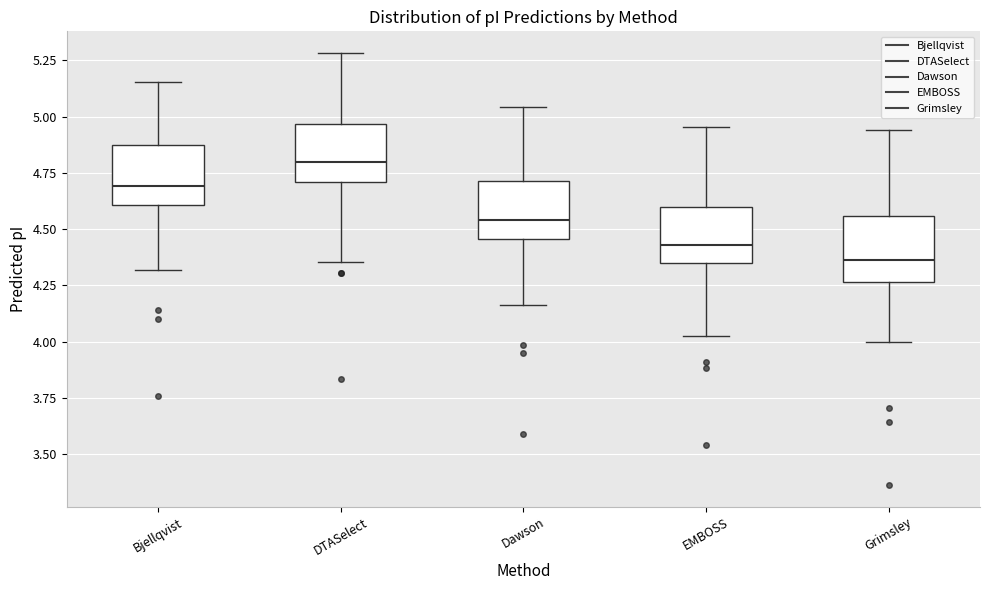

Which box has the lowest median line?

Grimsley